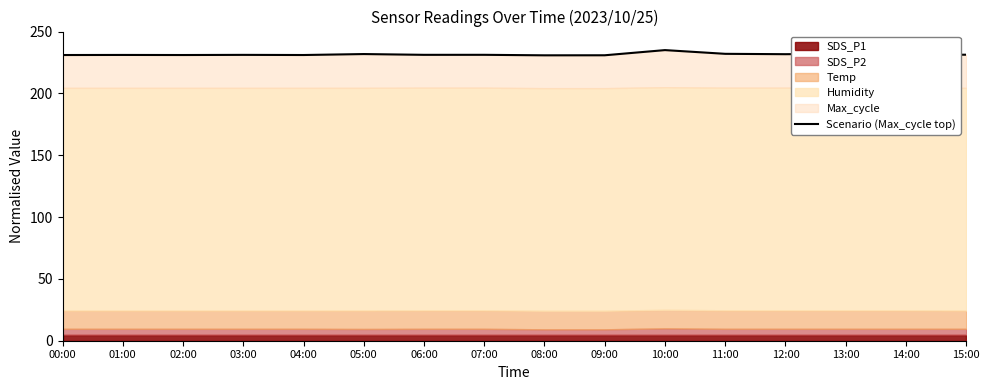

What is the maximum value shown in the chart?

235.0